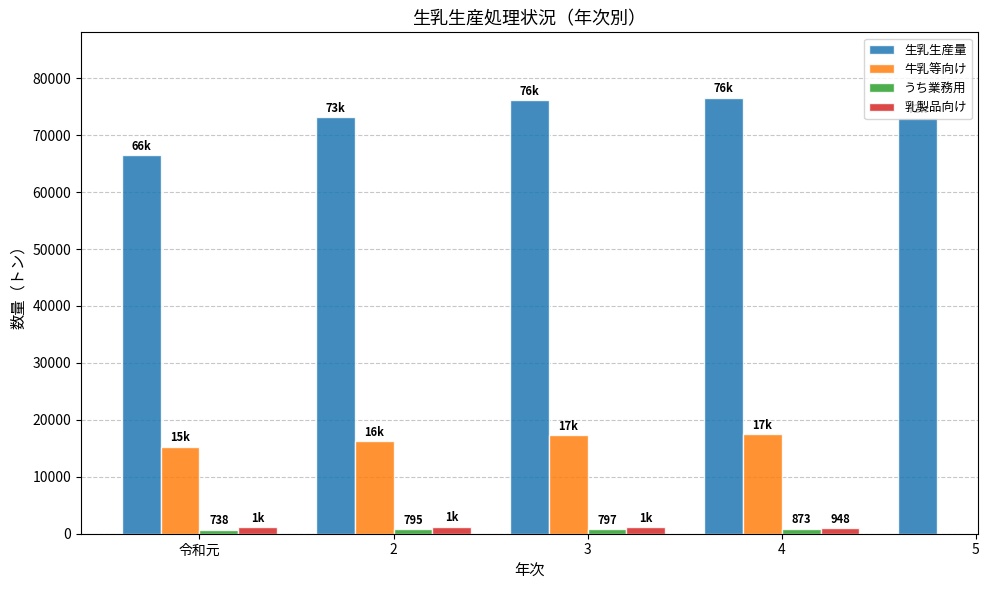

Which category has the lowest value in the 乳製品向け series?

4